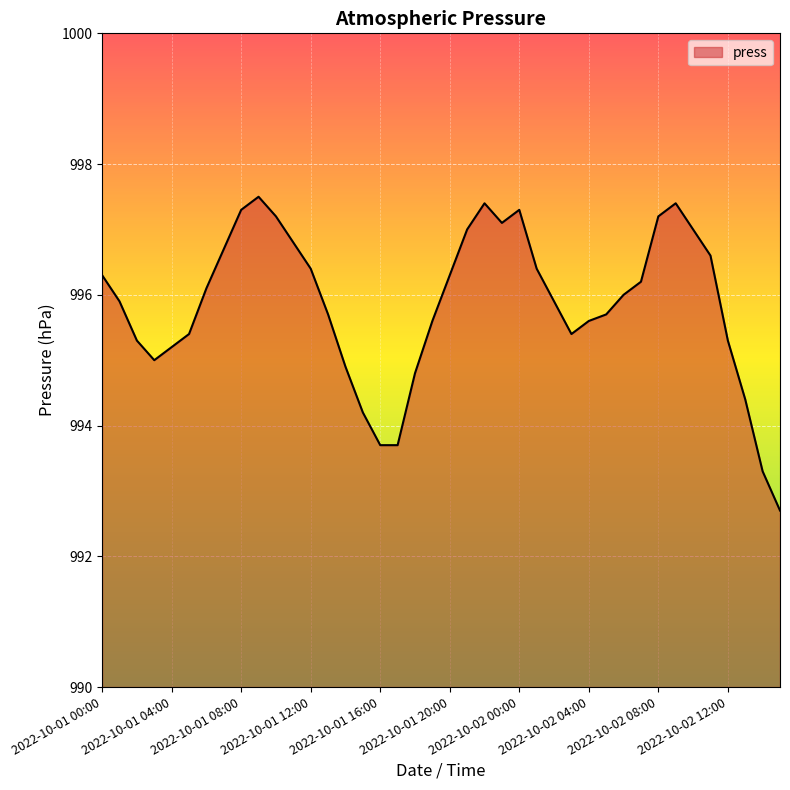

What is the smallest value displayed?

992.7